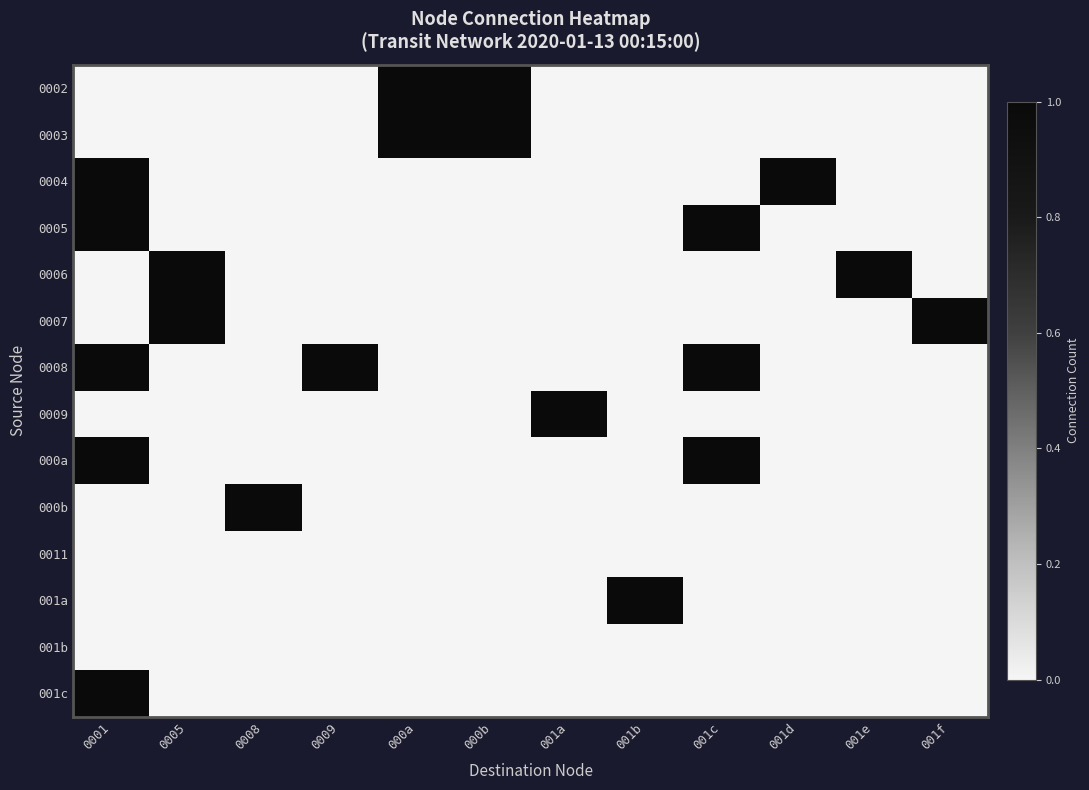

Count the number of categories in the chart.

12